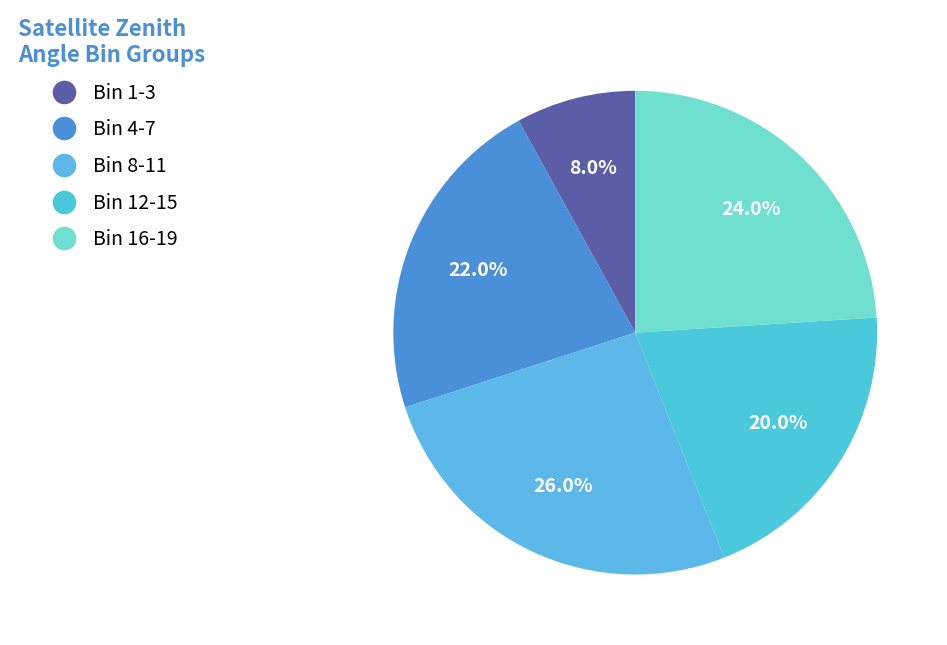

Count the number of slices in the pie.

5